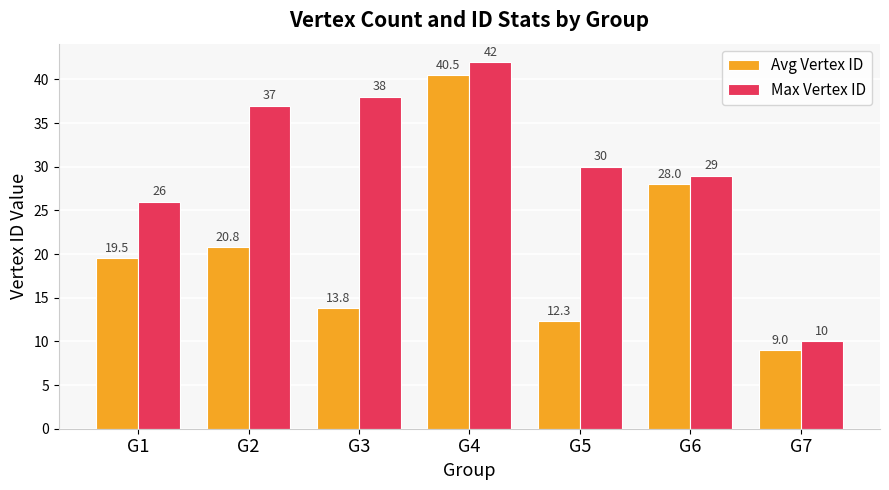

List the series in order of their peak value, highest first.

Max Vertex ID, Avg Vertex ID